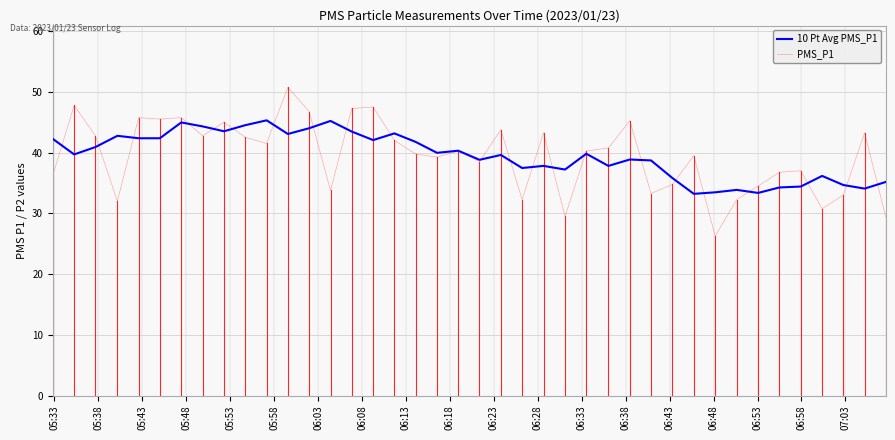

Which series has the widest spread of values?

PMS_P1